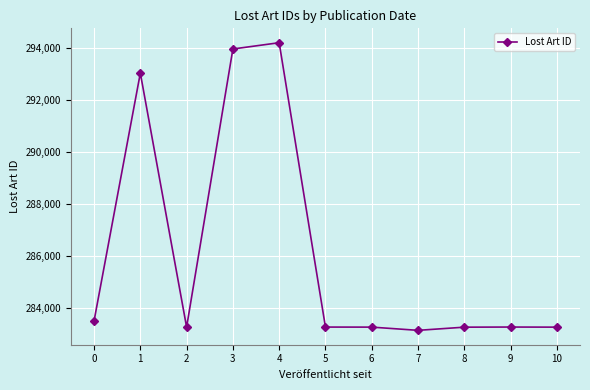

What is the maximum value shown in the chart?

294207